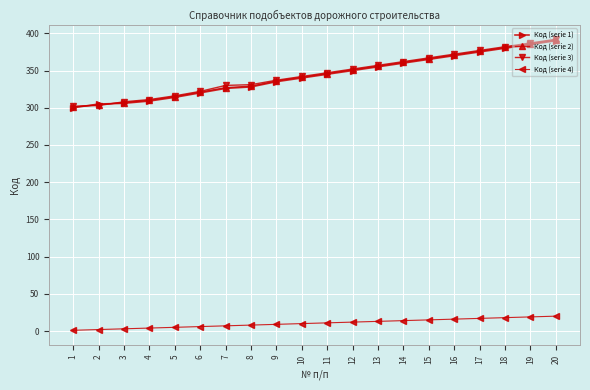

The Код (serie 3) series shows 362 at 14. True or false?

True